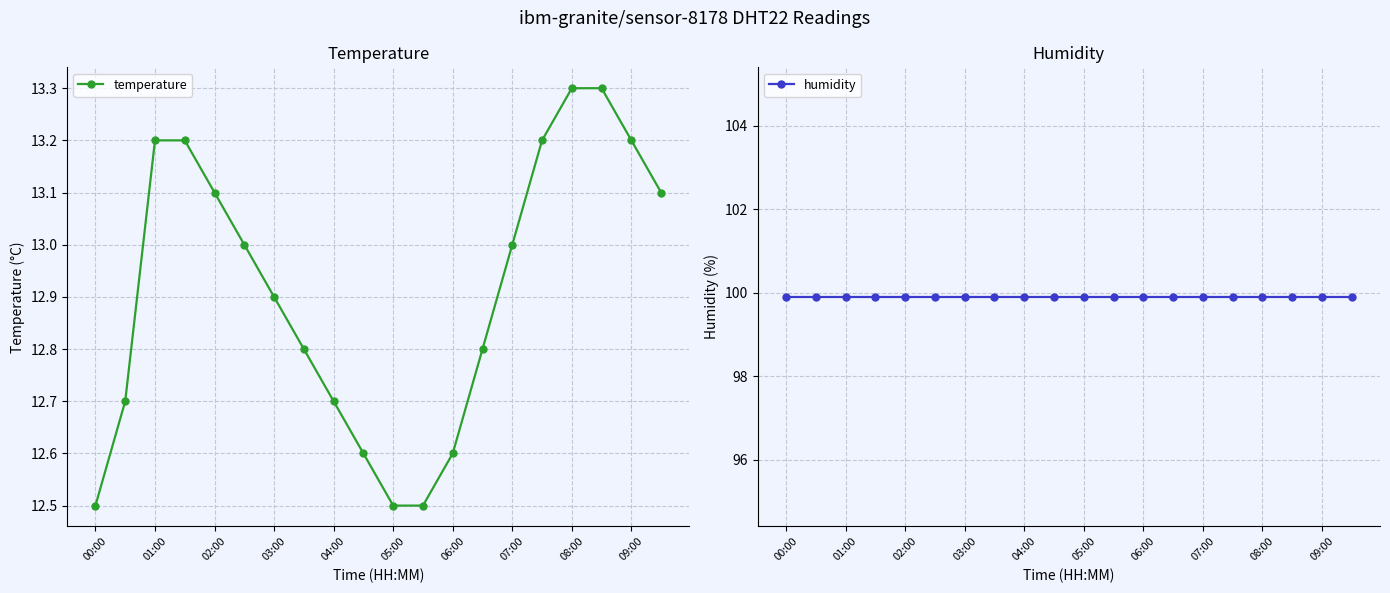

True or false: temperature and humidity intersect in this chart.

False